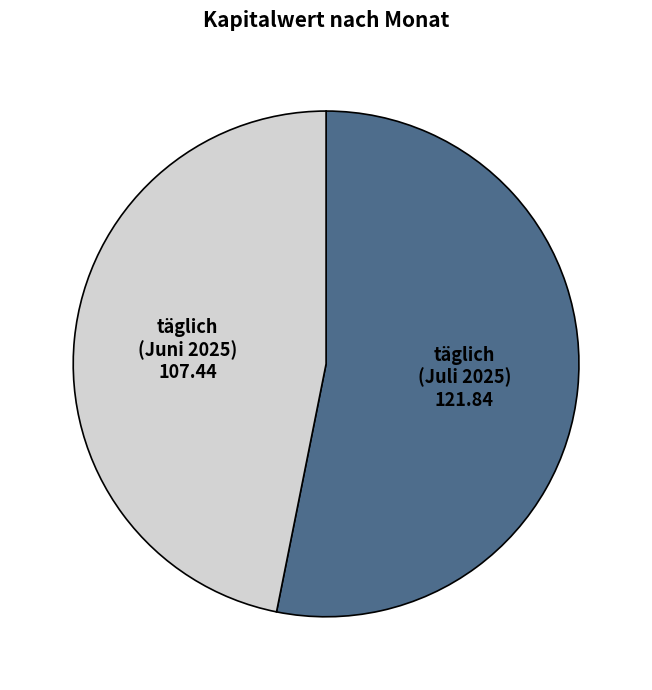

How many segments does this pie chart have?

2